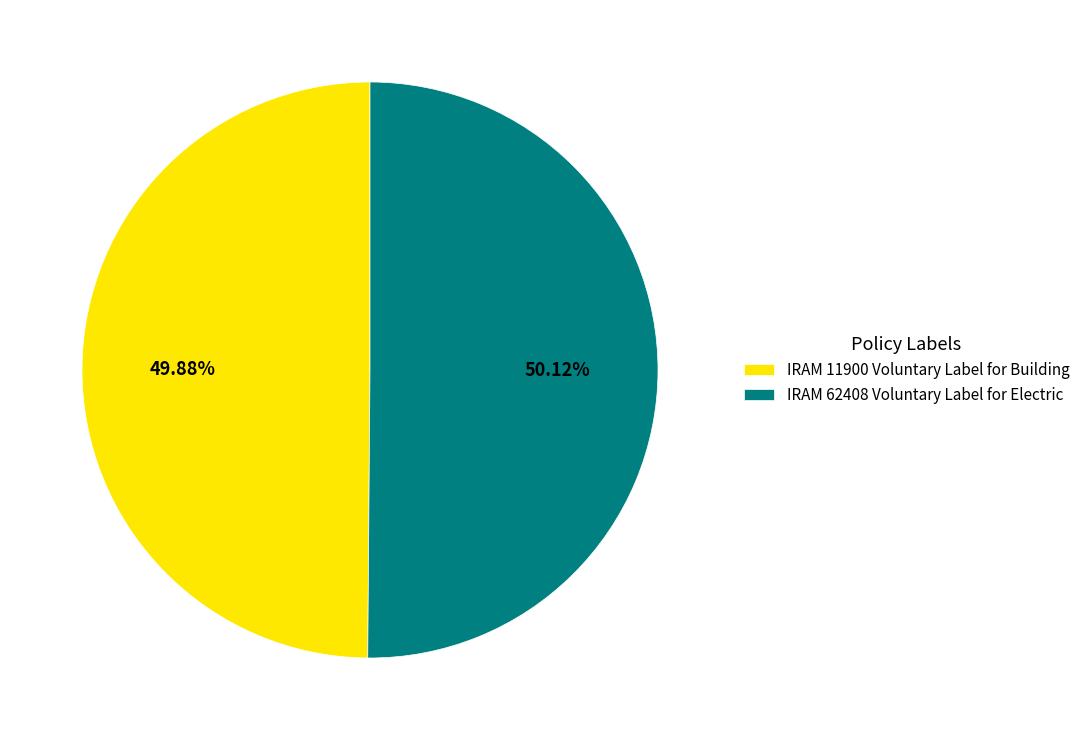

How many segments does this pie chart have?

2